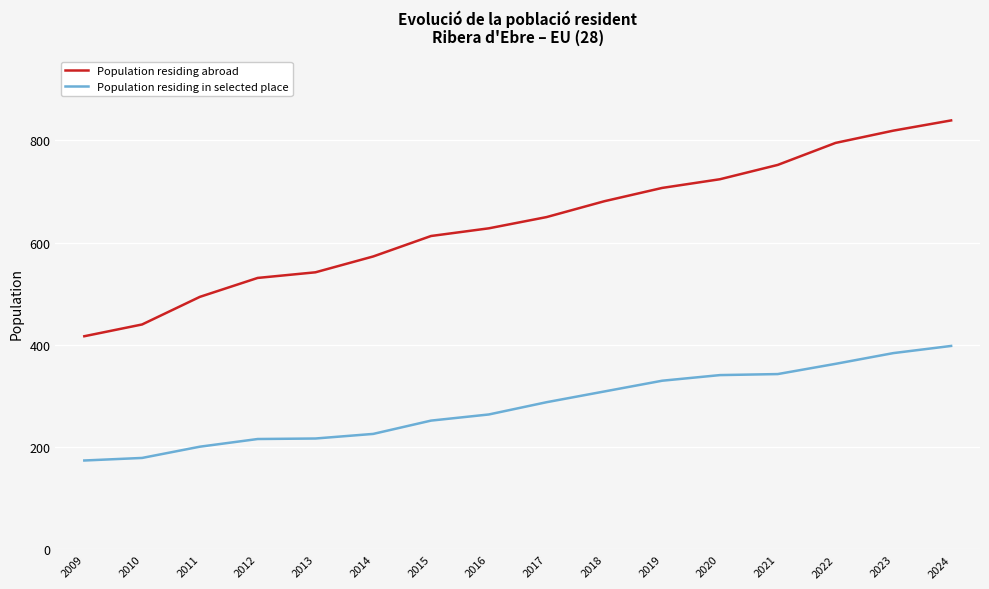

What is the sum of the Population residing abroad values at 2010 and 2012?

971